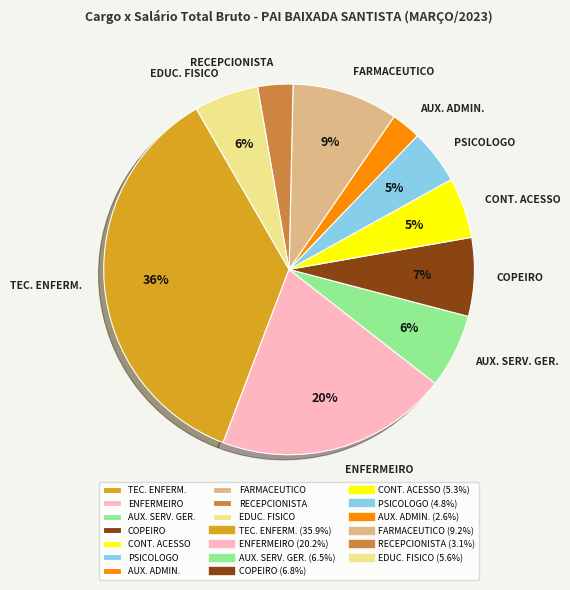

Which has a higher value, PSICOLOGO or EDUC. FISICO?

EDUC. FISICO